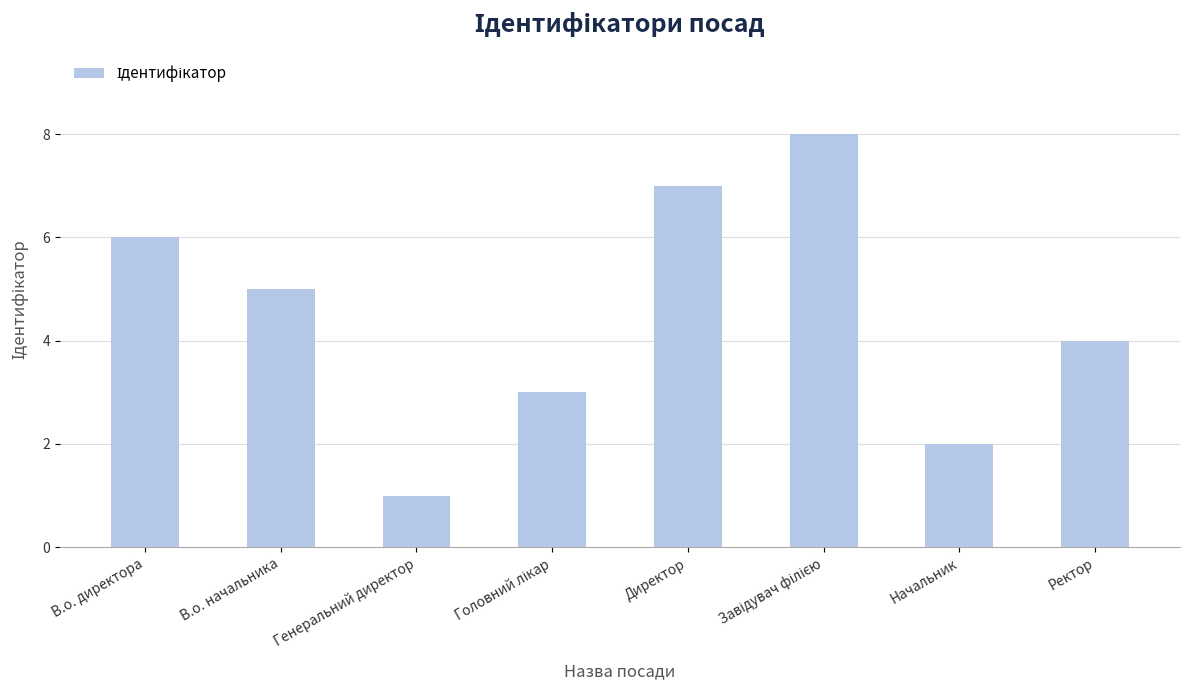

Count the values in the range 3 to 7.

5